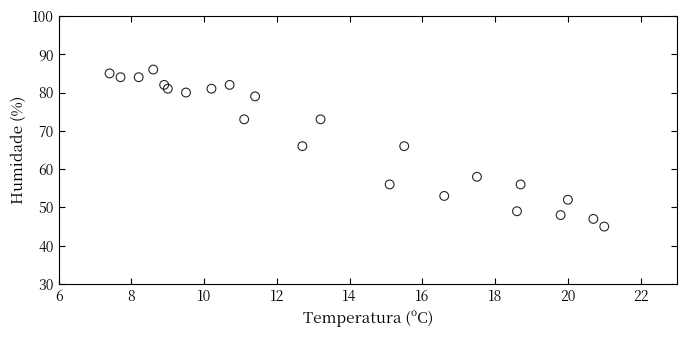

What is the range of Y values (max minus min)?

41